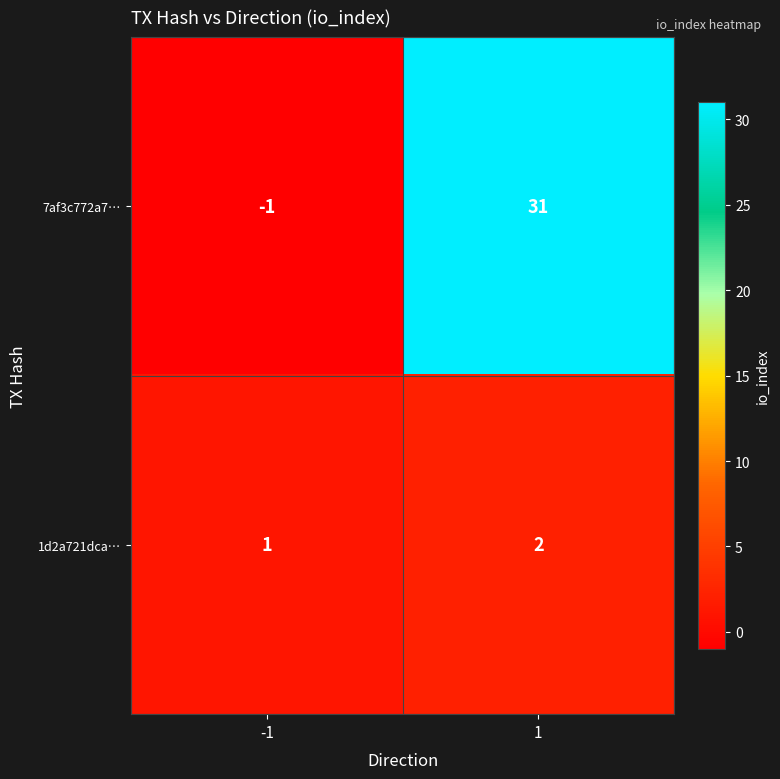

Which series has the largest total across all categories?

7af3c772a7…